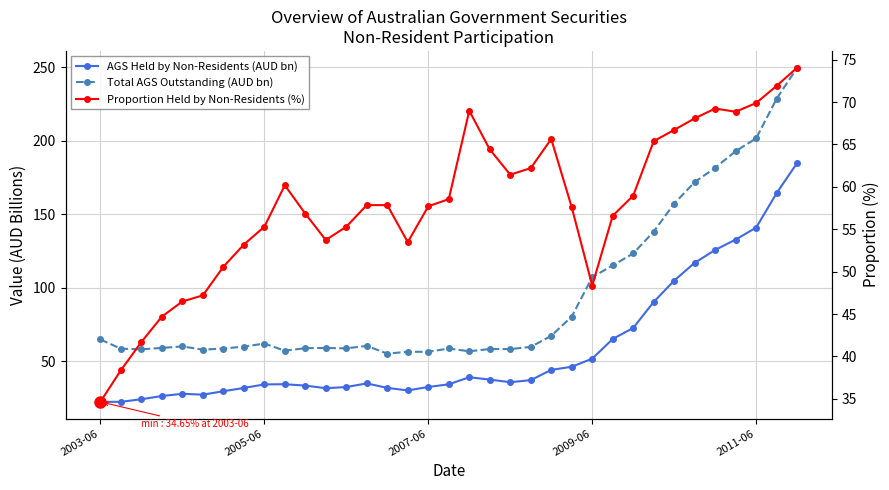

True or false: Proportion Held by Non-Residents (%) and AGS Held by Non-Residents (AUD bn) intersect in this chart.

True